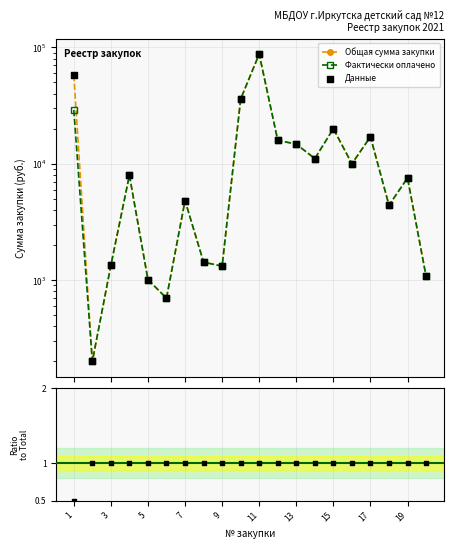

Which series has the largest total across all categories?

Общая сумма закупки